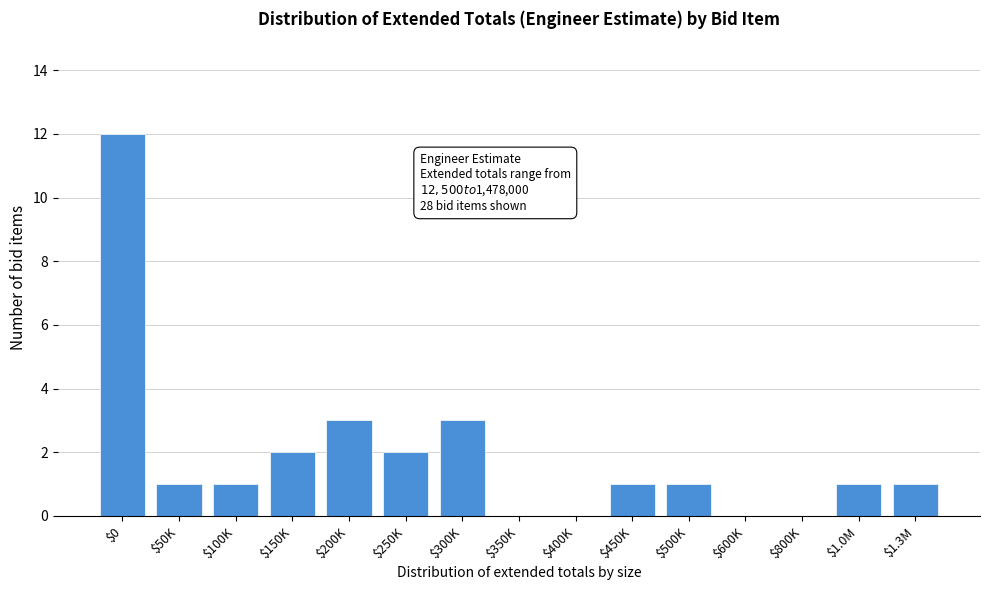

What is the greatest value displayed?

12